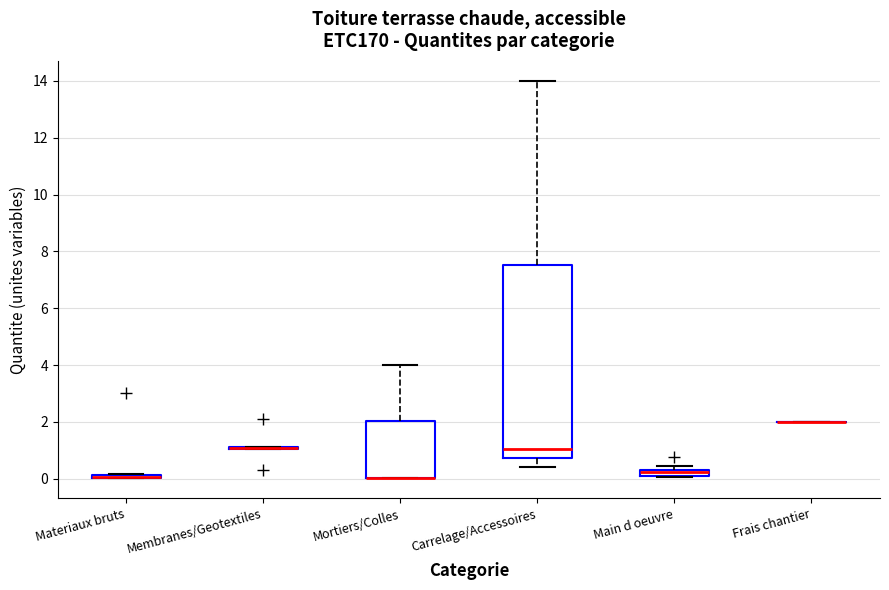

Where is the upper edge of the box for Mortiers/Colles on the y-axis? The values are not printed on the chart, so give them approximately, as read against the axis.

2.0